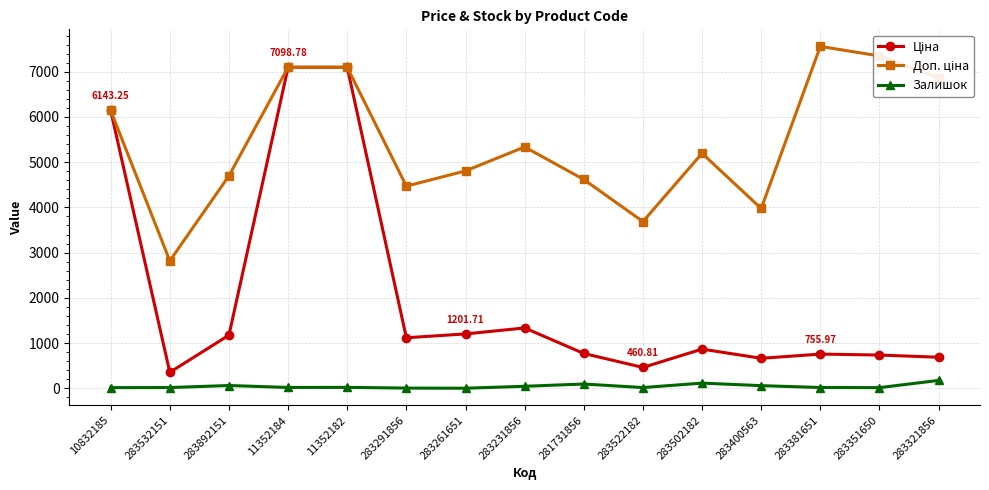

What position from the right is 11352184?

12